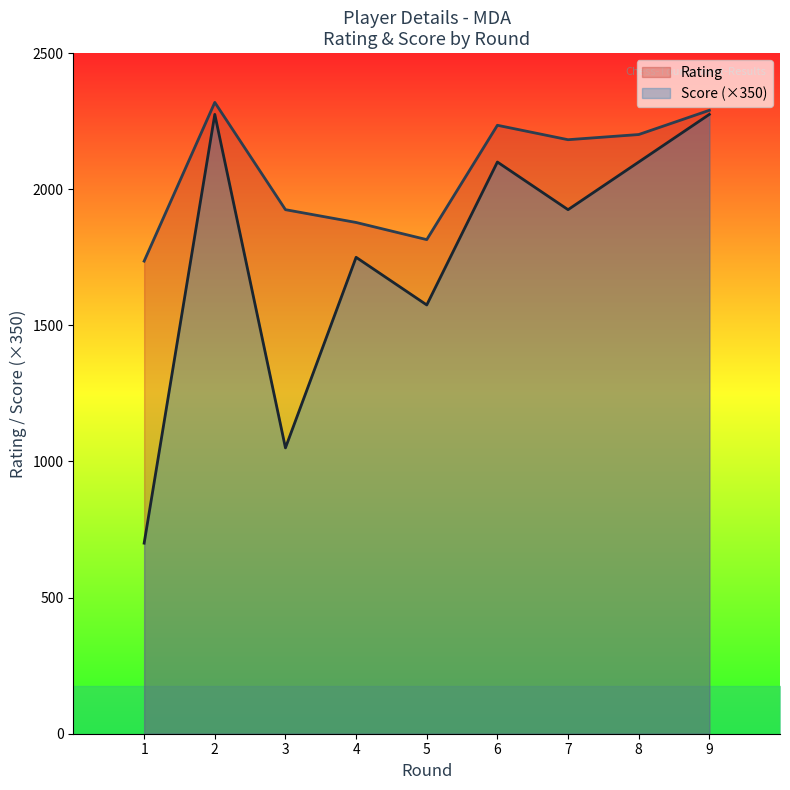

What are all the series names shown in the legend?

Rating, Score